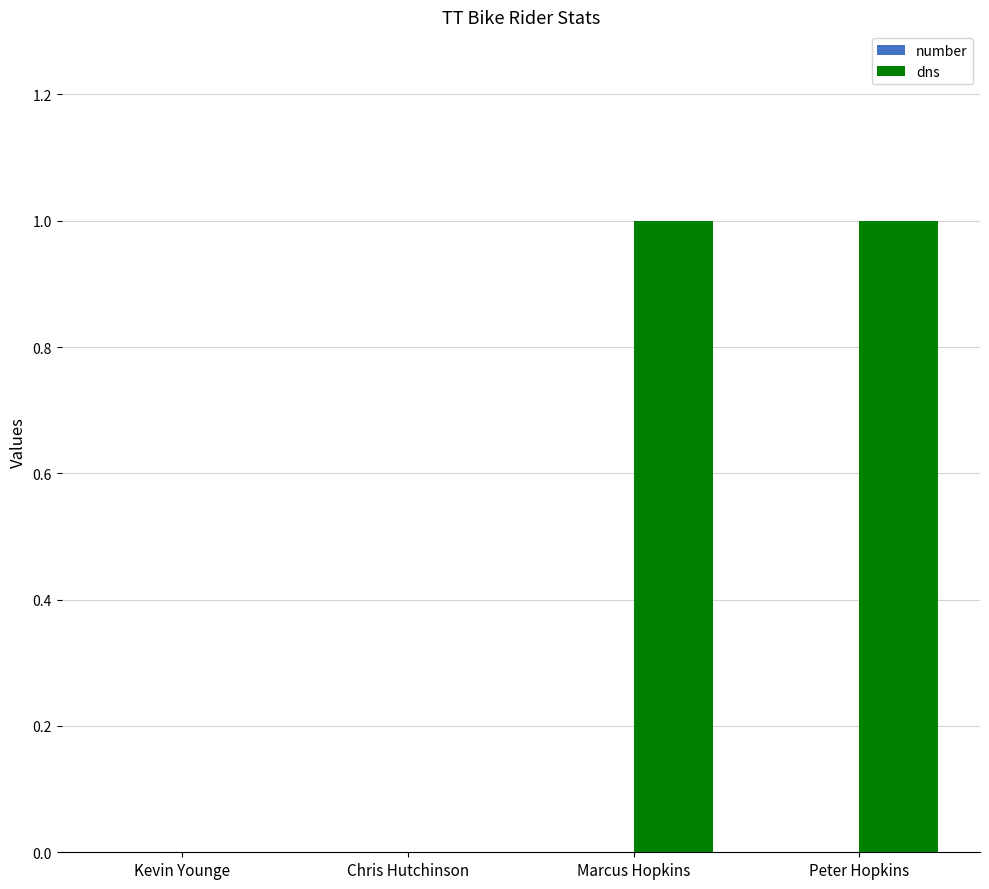

The chart shows a value of 2 at Marcus Hopkins. True or false?

False